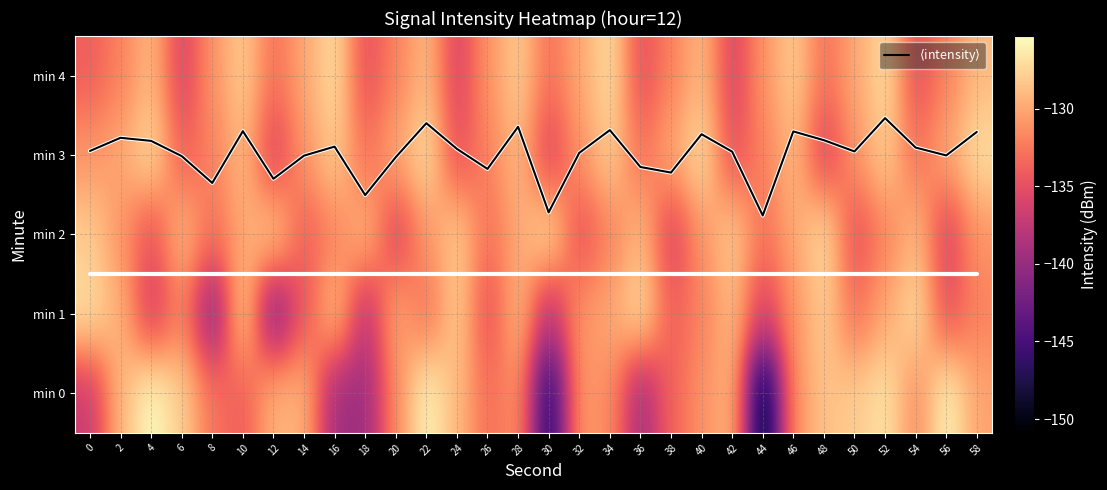

What is the difference between the min 2 values at 12 and 44?

5.0